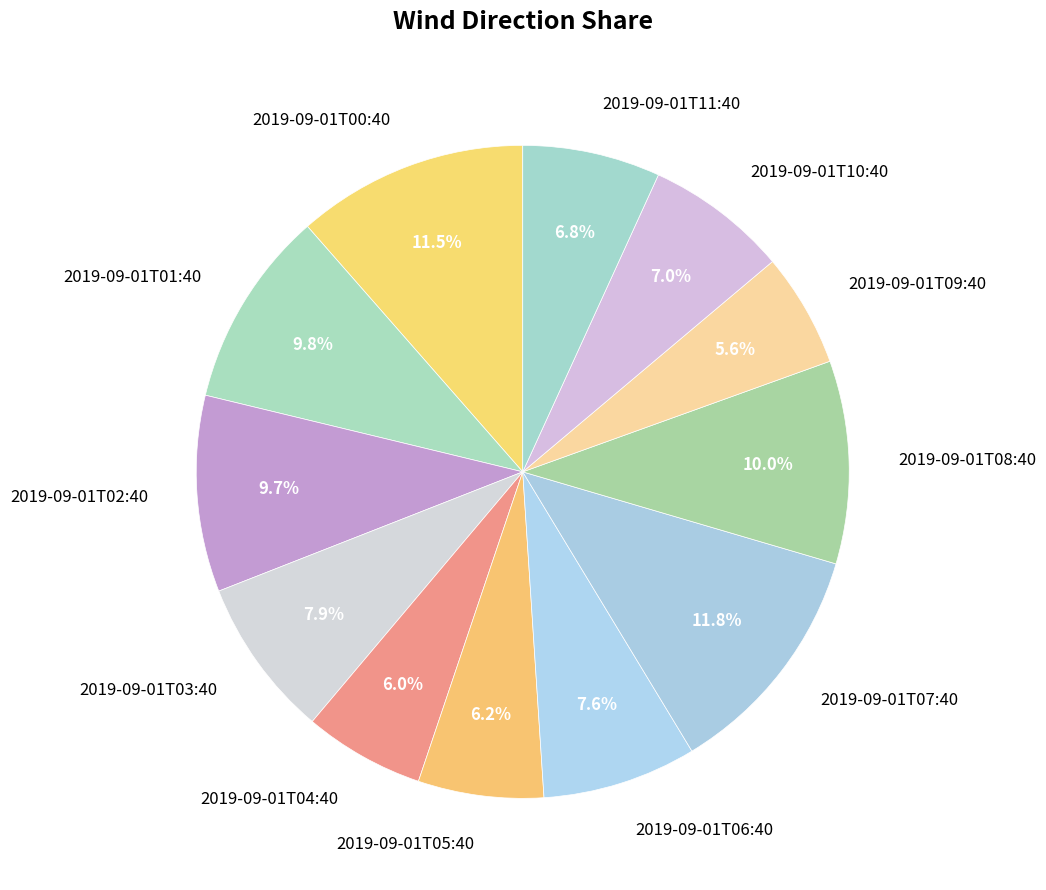

True or false: 2019-09-01T08:40 accounts for 23% of the total.

False